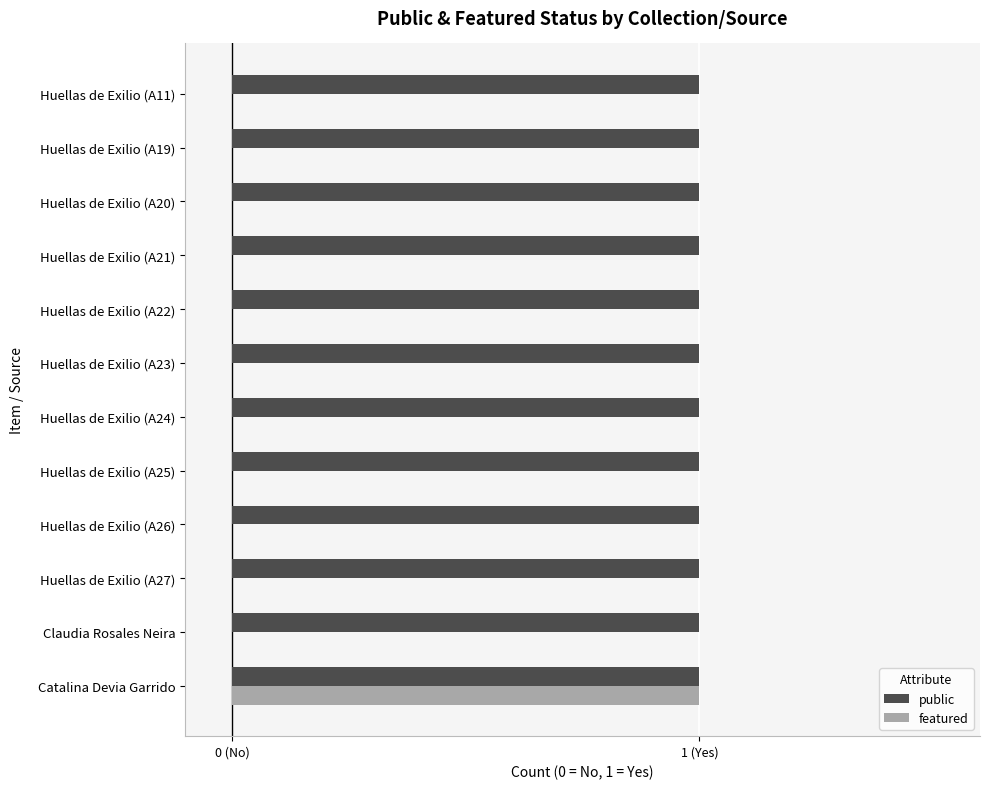

Which series has the largest range (max minus min)?

featured